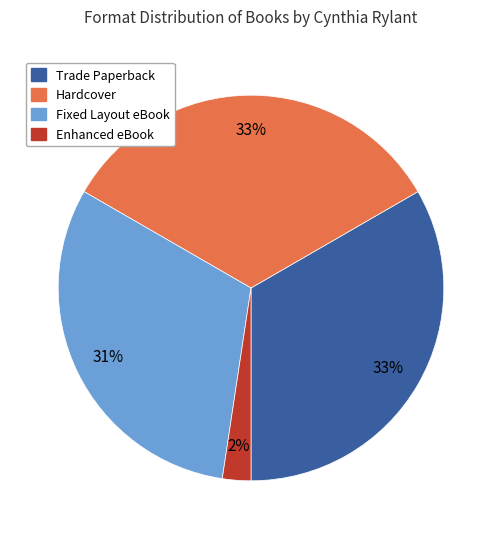

What percentage is the Hardcover slice, to the nearest percent?

33%